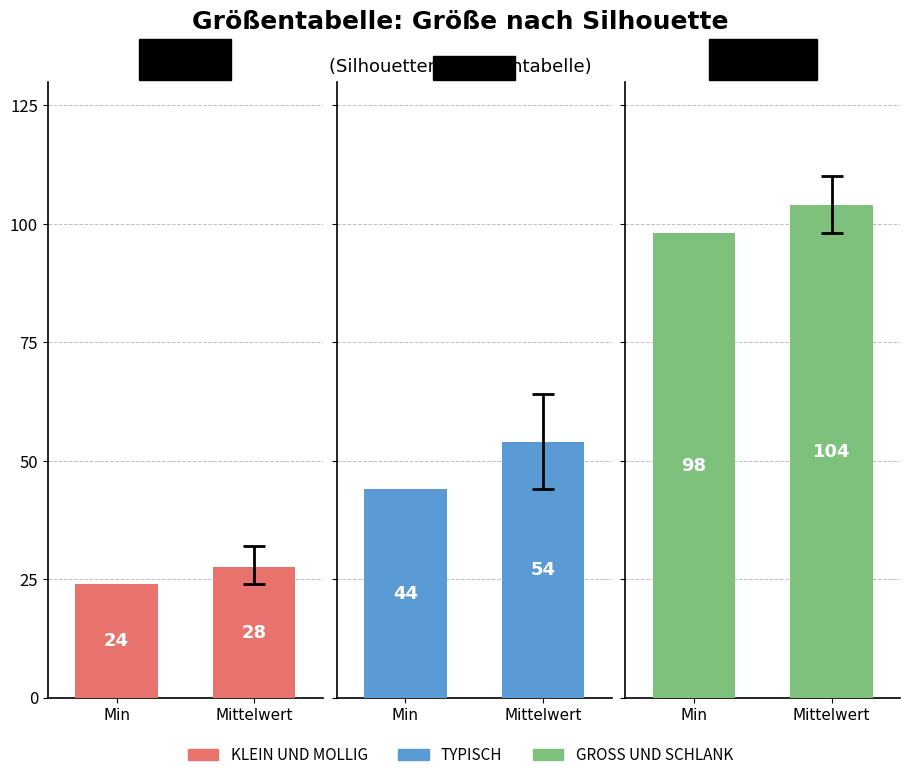

How many bars are there in total?

6